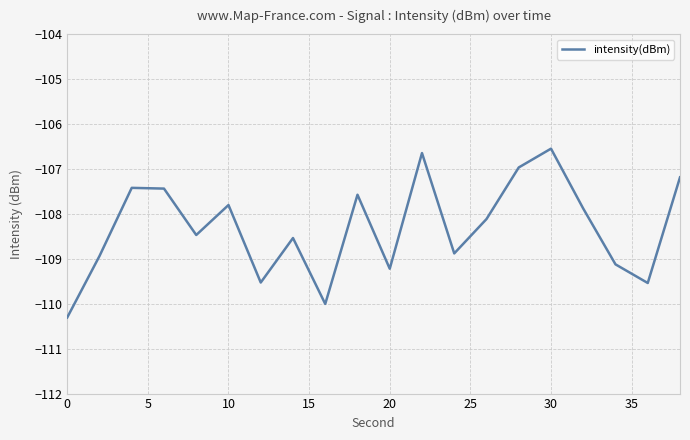

What is the minimum value shown in the chart?

-110.3